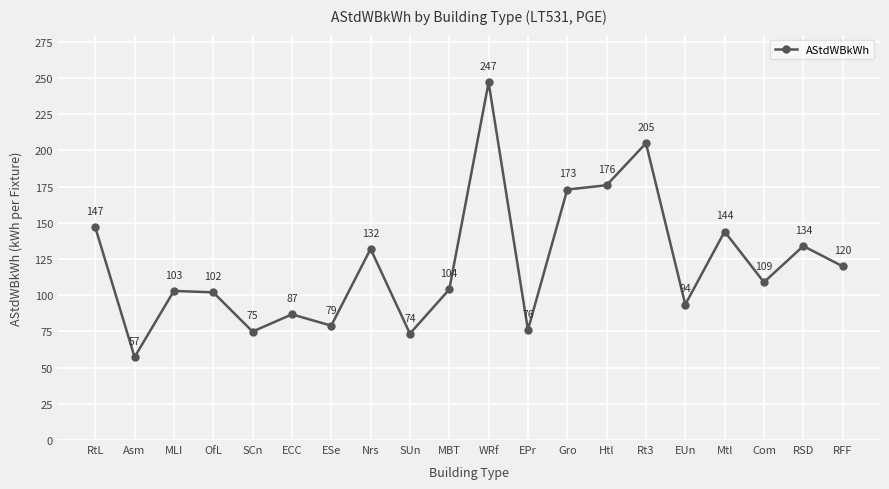

What is the difference between the maximum and second lowest values?

173.5